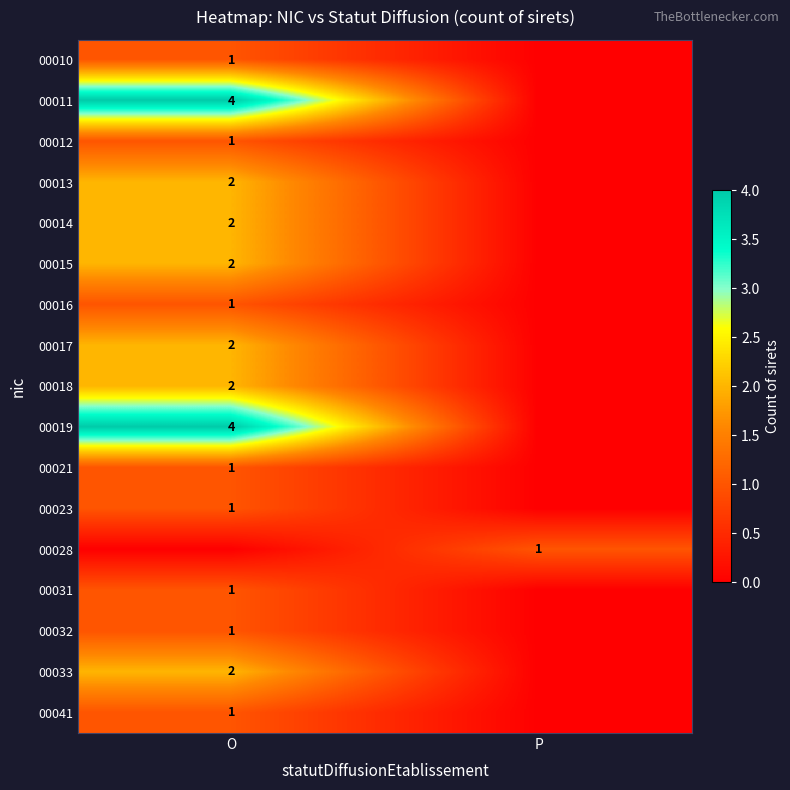

Which has a higher value, O or P?

O